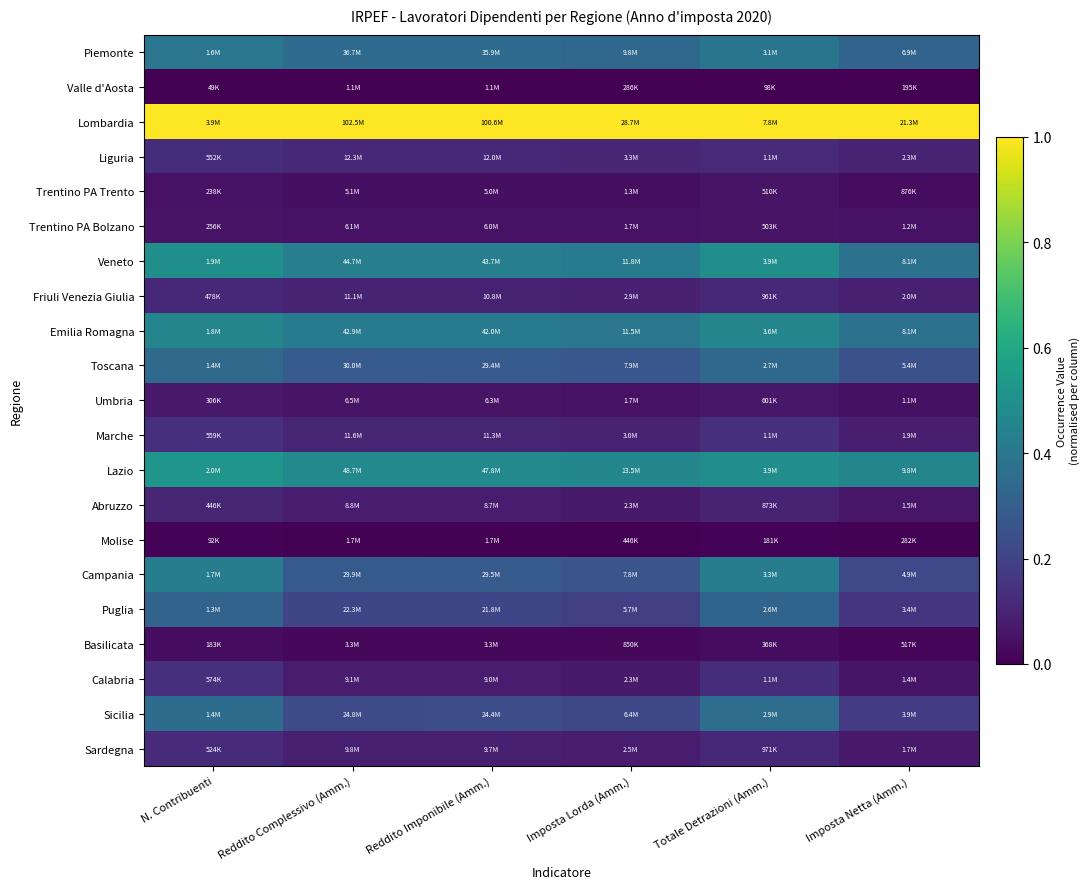

What is the spread (max minus min) of values at N. Contribuenti?

1.0